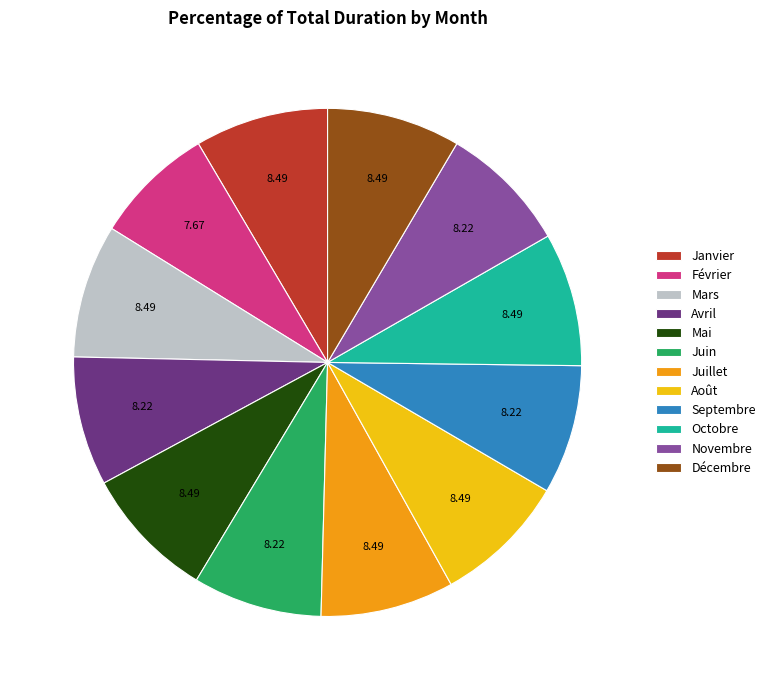

Which category has the smallest portion of the pie?

Février